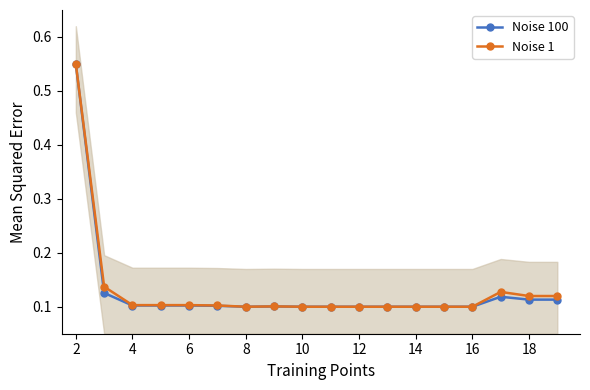

List the series in order of their peak value, lowest first.

Noise 100, Noise 1